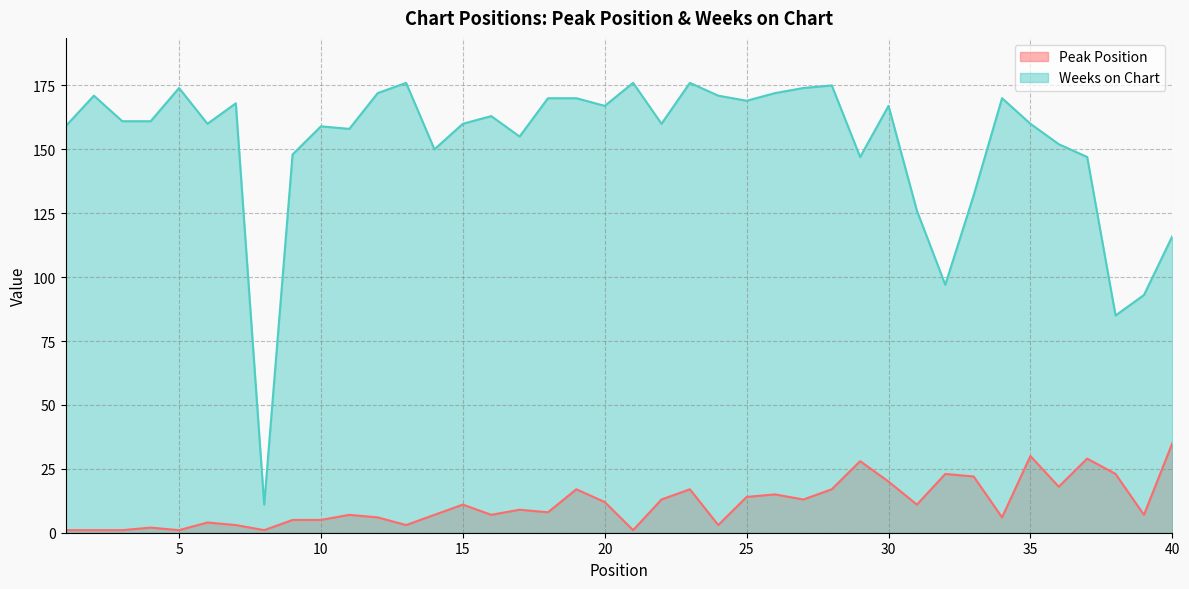

What is the value of the Weeks on Chart point at the 33rd from the left?

132